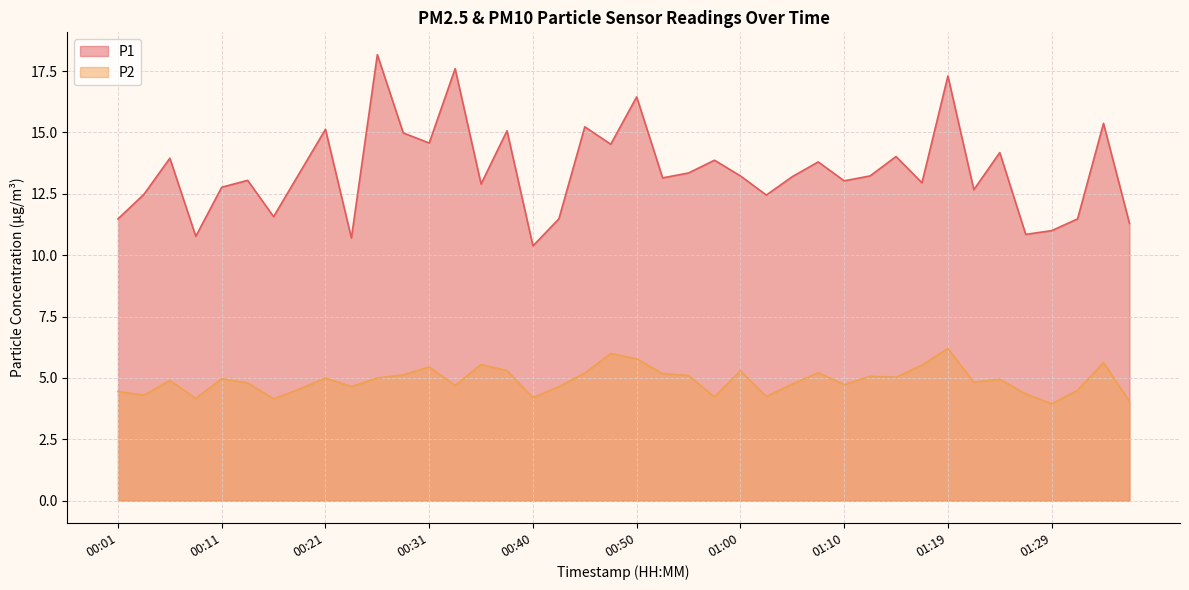

Which series has the widest spread of values?

P1